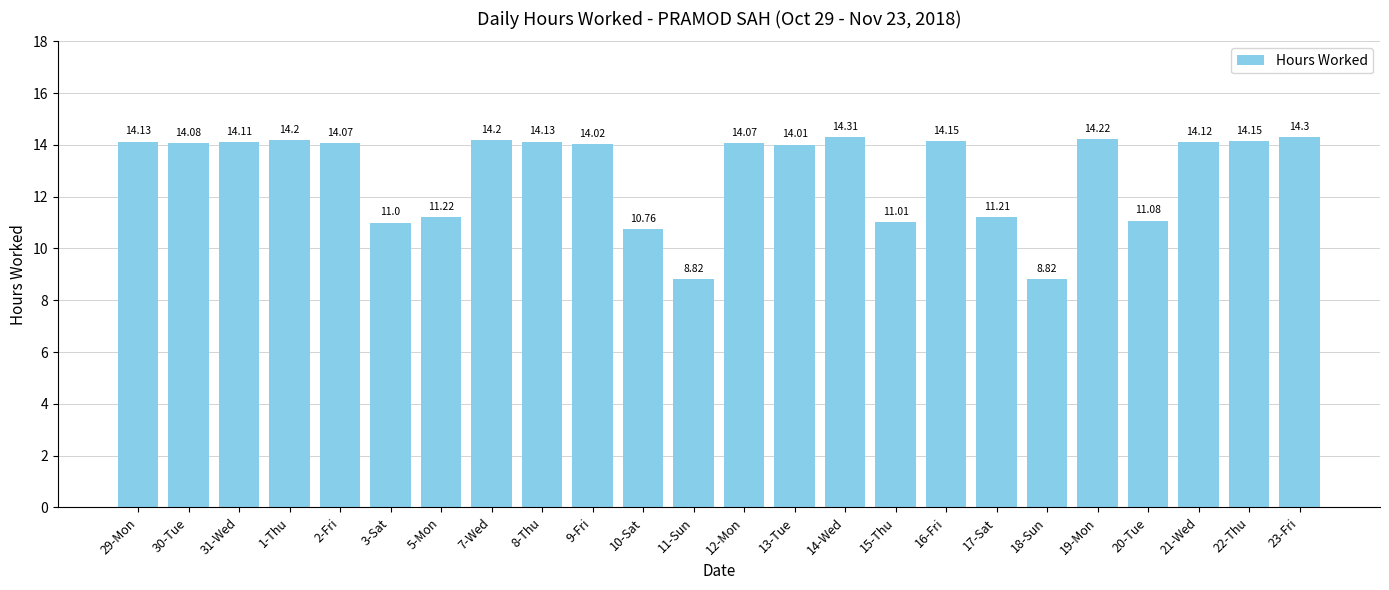

How many values are below 14?

8